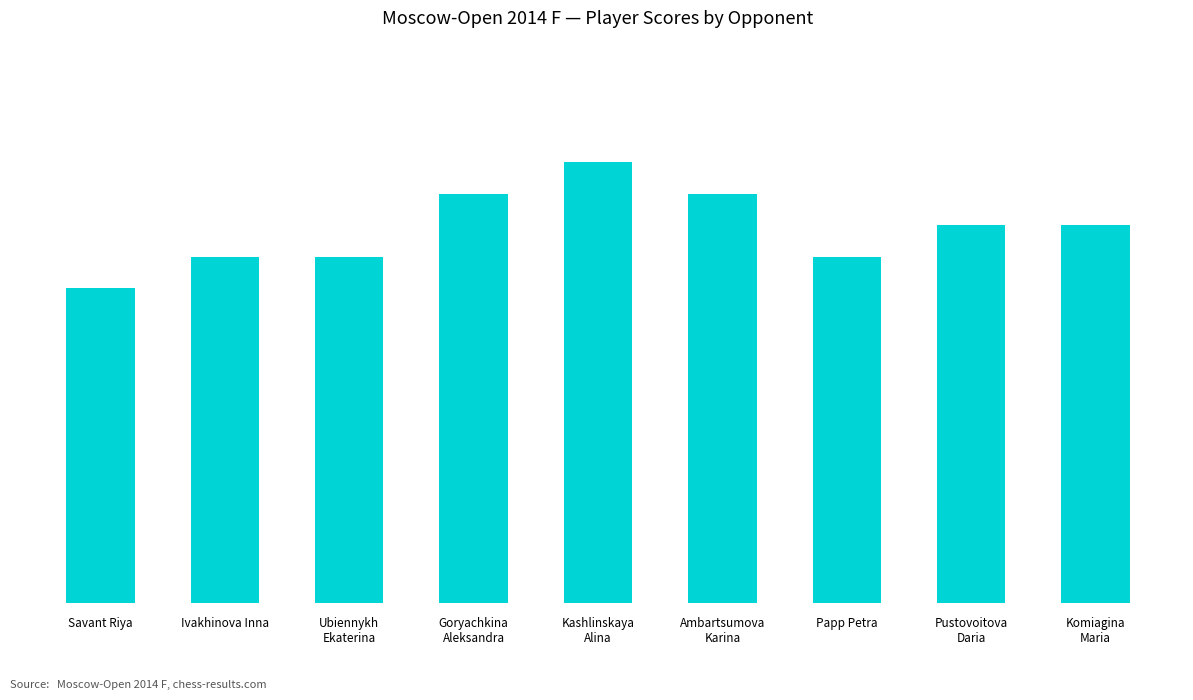

What is the ratio of the value at Papp Petra to the value at Kashlinskaya
Alina?

0.8